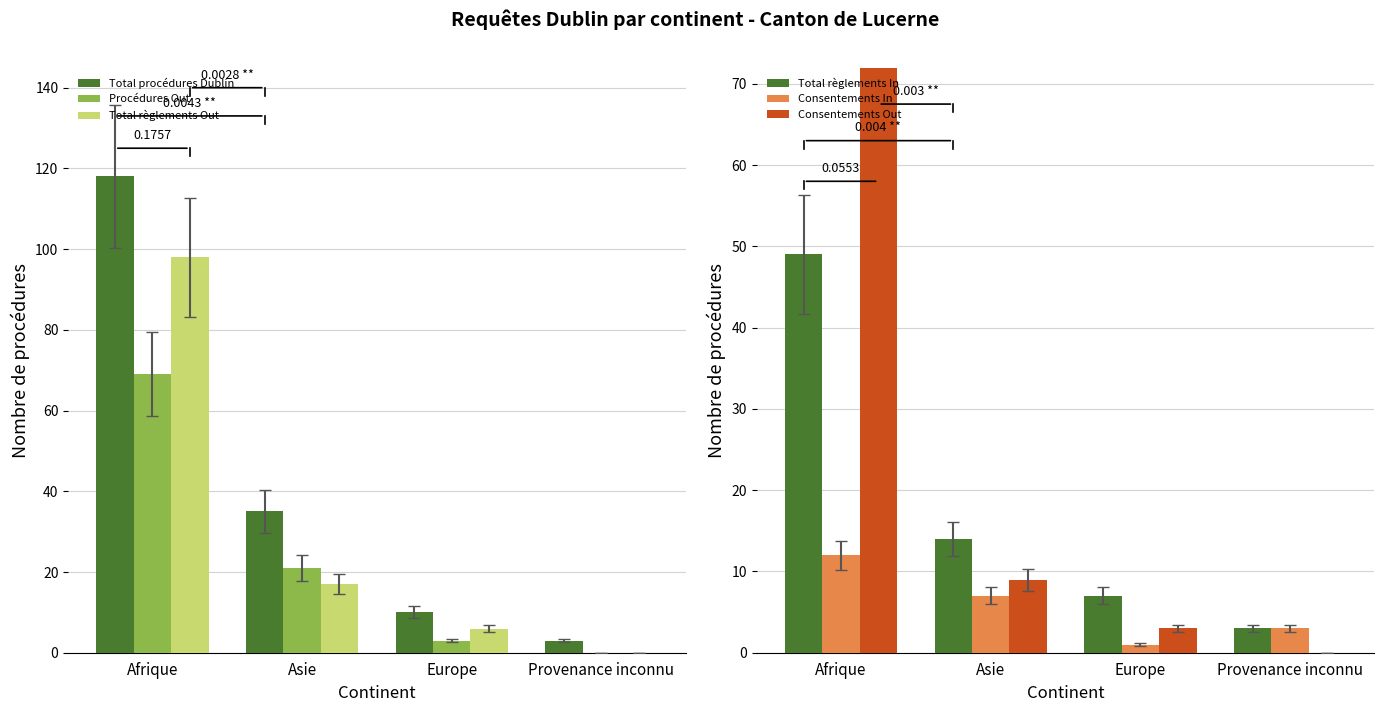

What is the greatest value displayed?

118